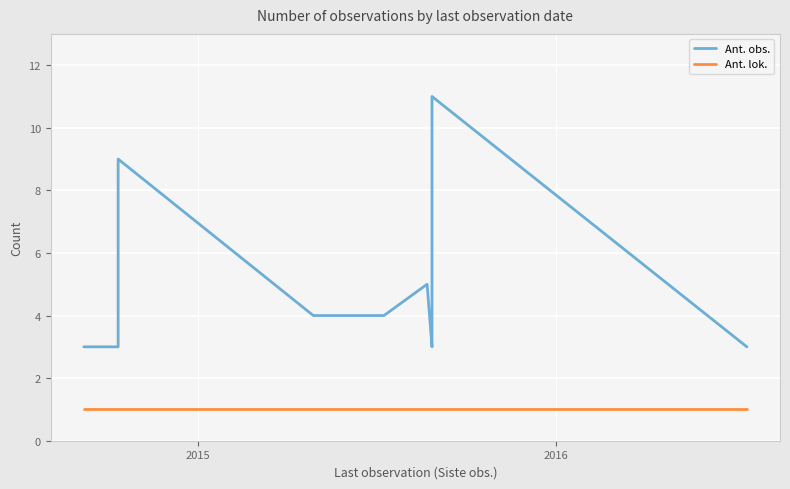

Which series has the widest spread of values?

Ant. obs.